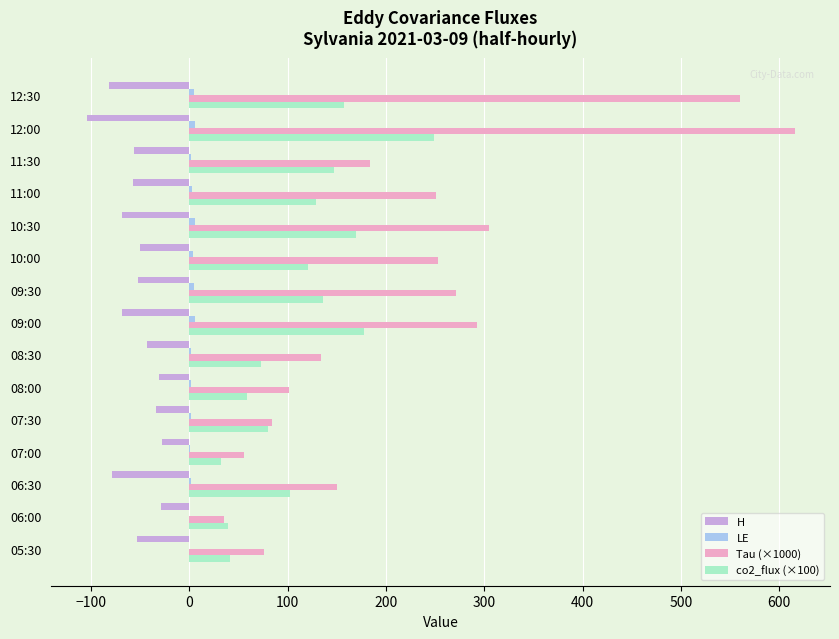

What is the greatest value displayed?

615.6